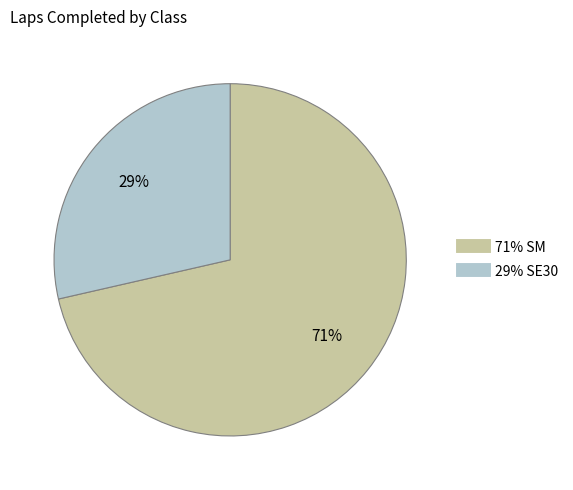

Is there any slice that represents more than half of the pie?

Yes